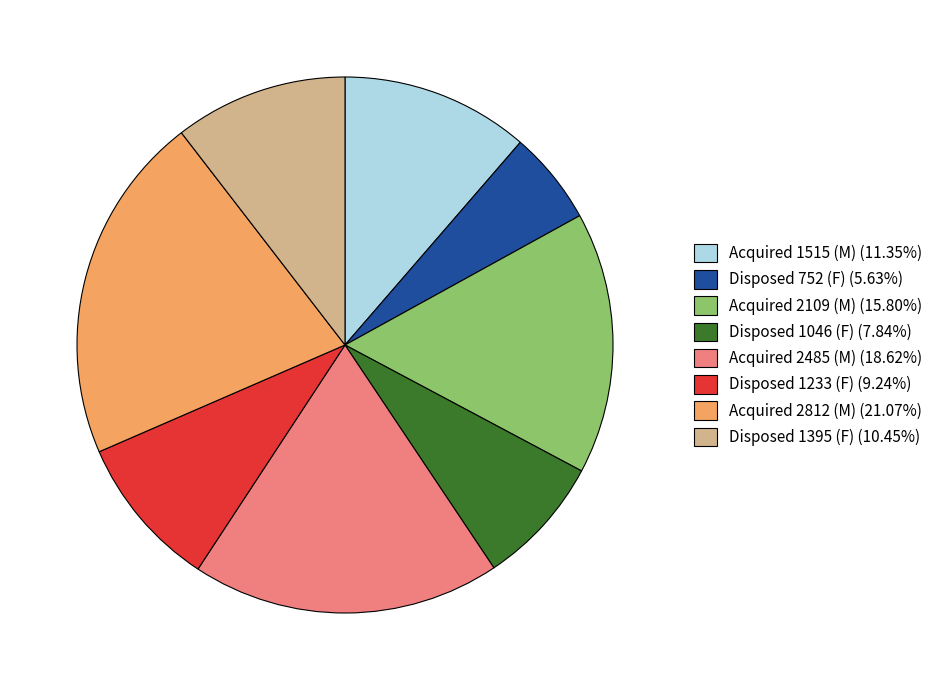

How many segments does this pie chart have?

8